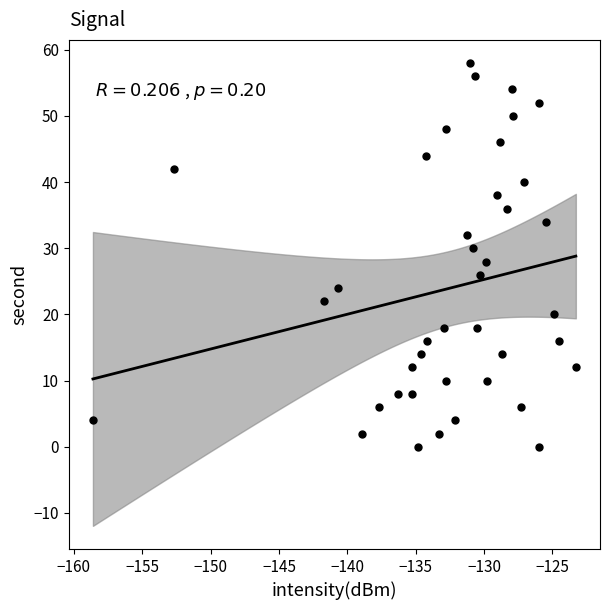

What is the range of Y values (max minus min)?

58